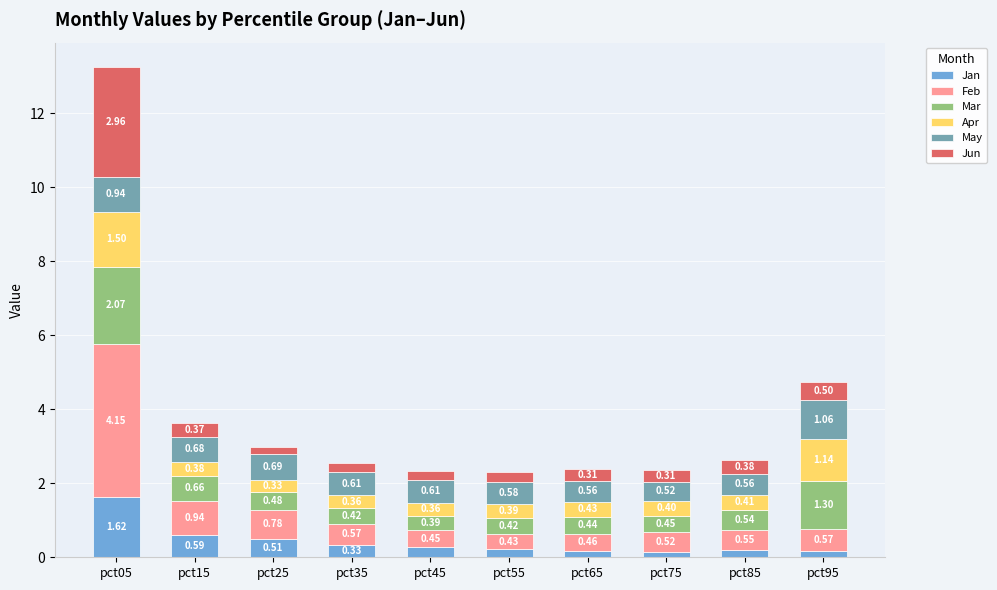

At which category is the sum across all series the highest?

pct05